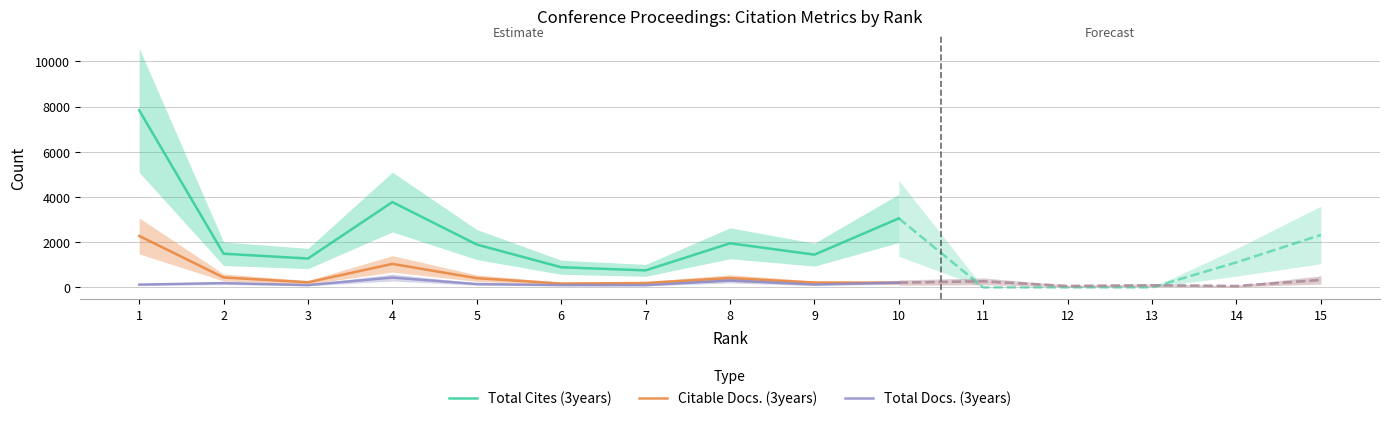

At which category is the sum across all series the highest?

1